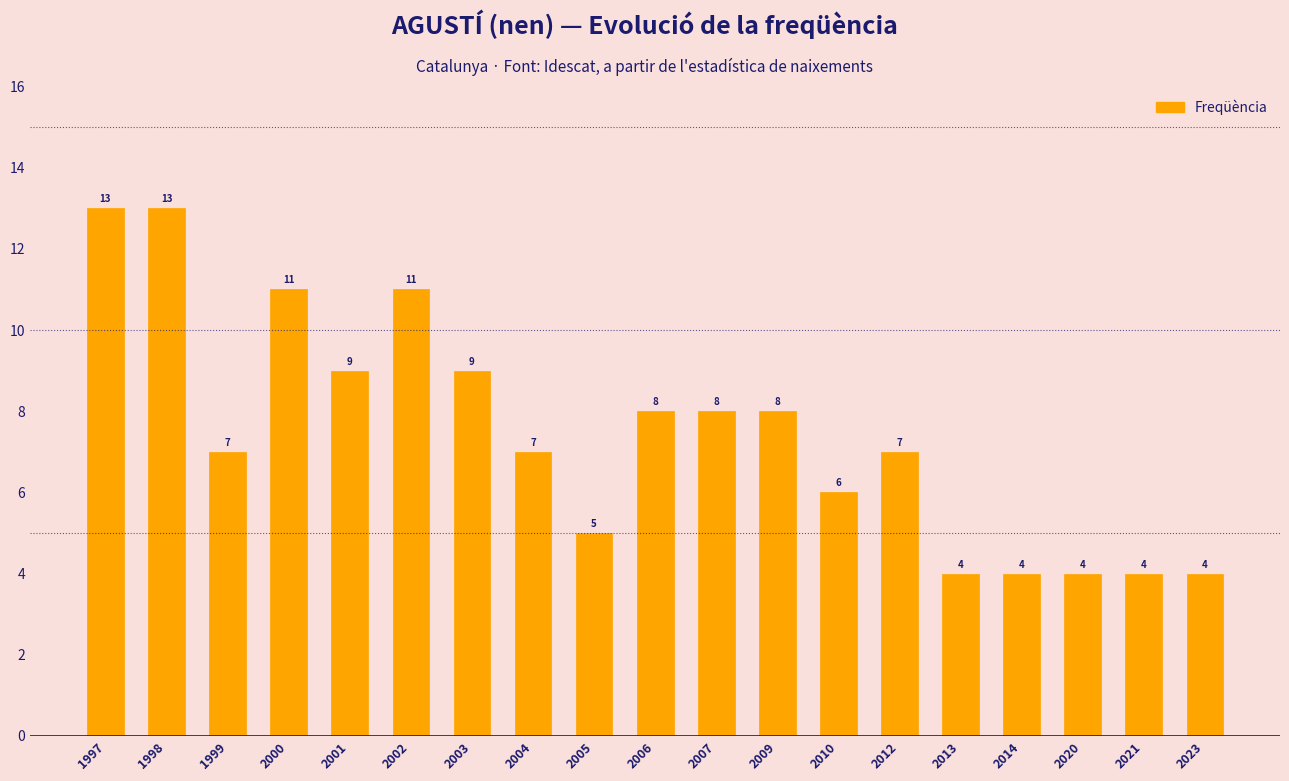

The value at 1997 is 22. True or false?

False